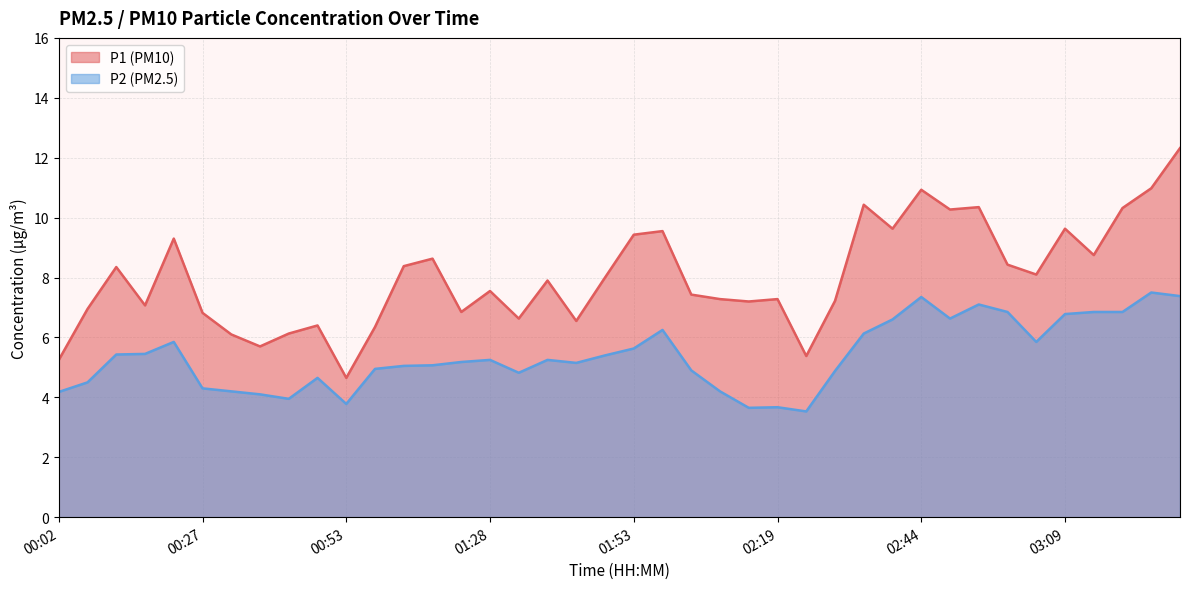

What is the minimum value shown in the chart?

3.5